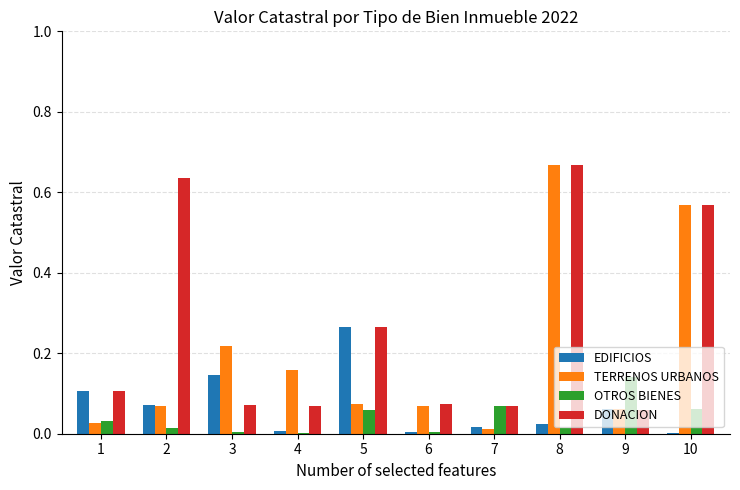

Which series has the largest total across all categories?

DONACION